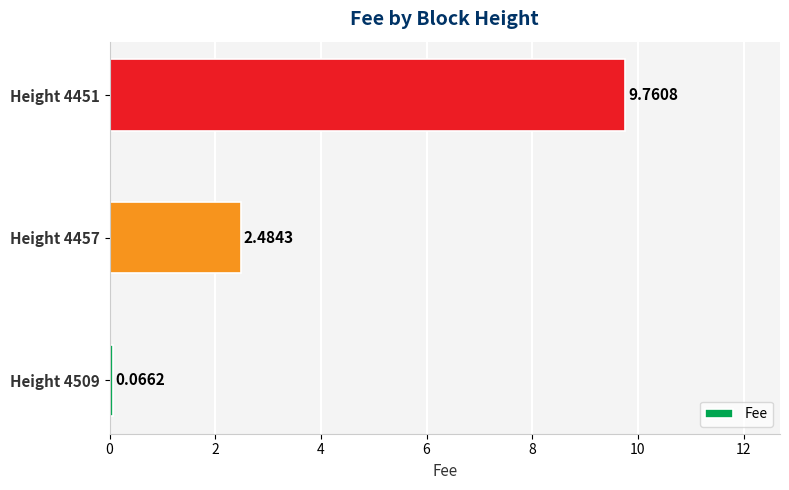

Between Height 4457 and Height 4451, which is larger?

Height 4451